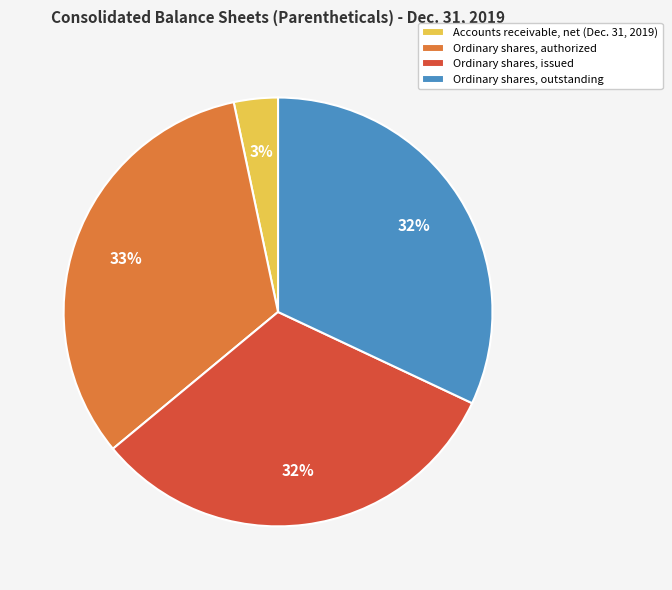

Which slice is the largest?

Ordinary shares, authorized